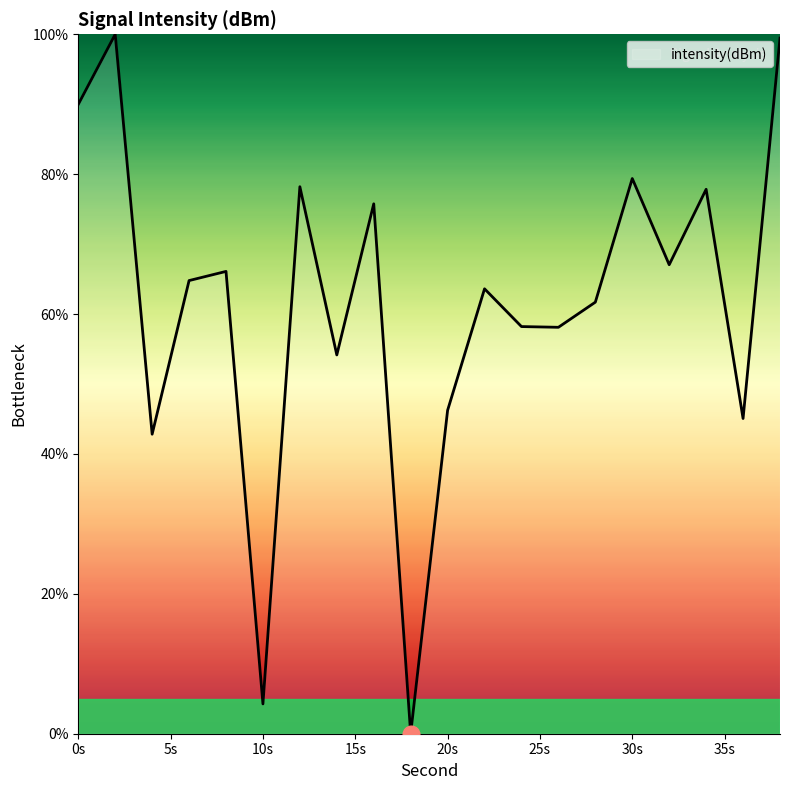

What is the difference between the maximum and minimum values?

100.0